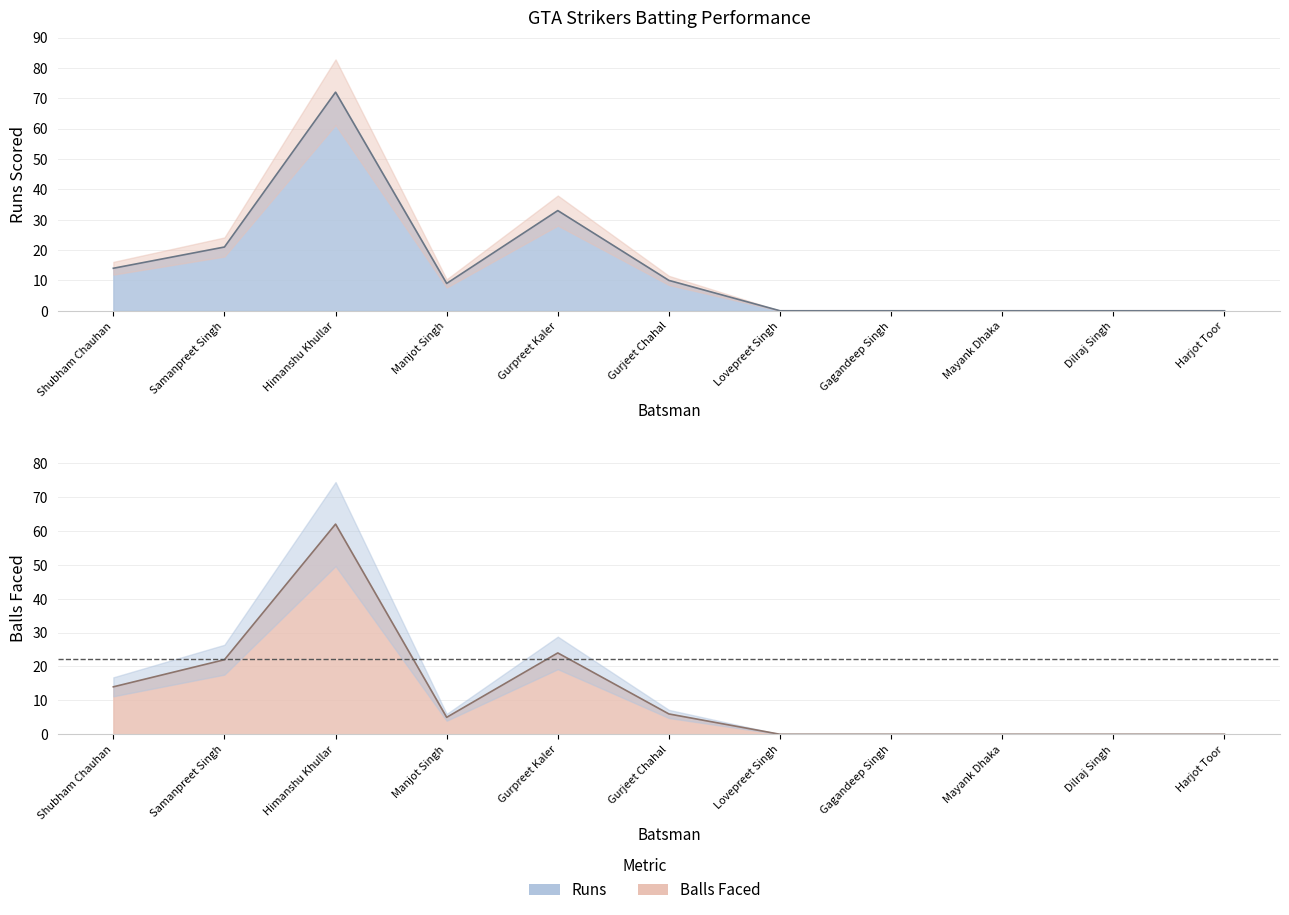

What is the approximate value of Runs at Gurjeet Chahal?

10